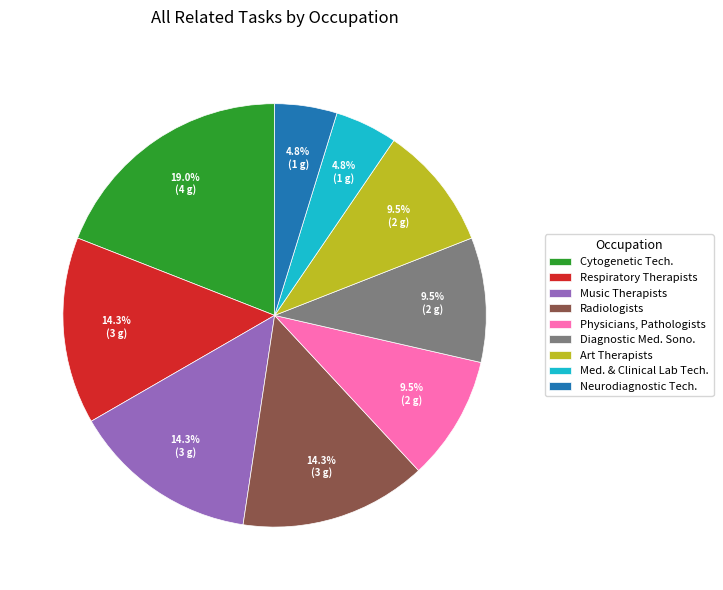

Which slice is the largest?

Cytogenetic Tech.